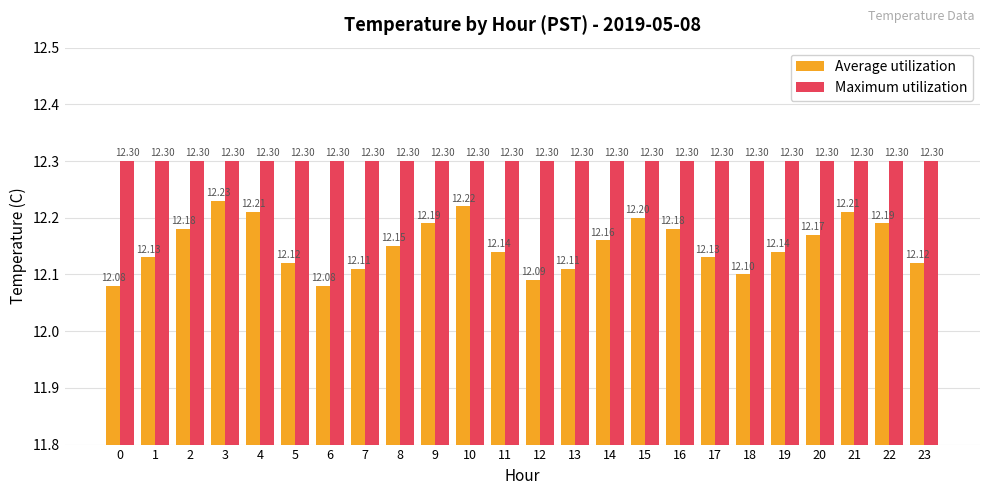

What is the difference between the second highest and second lowest values in the Average utilization series?

0.1